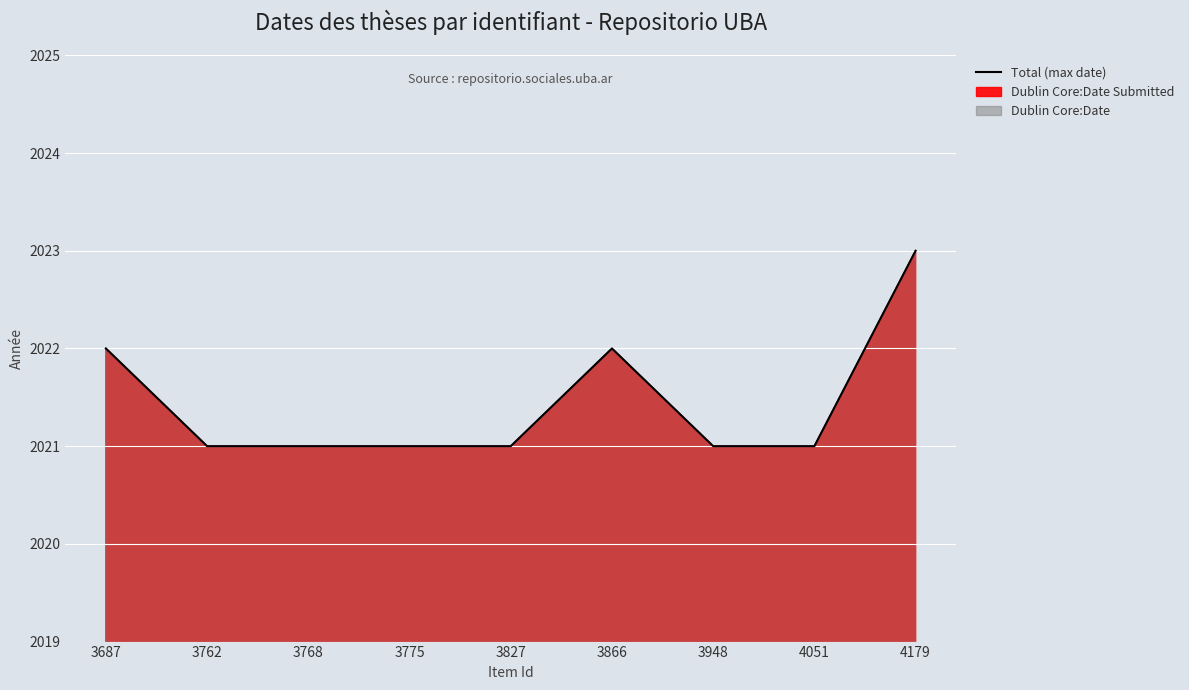

The chart shows a value of 2021 at 3768. True or false?

True